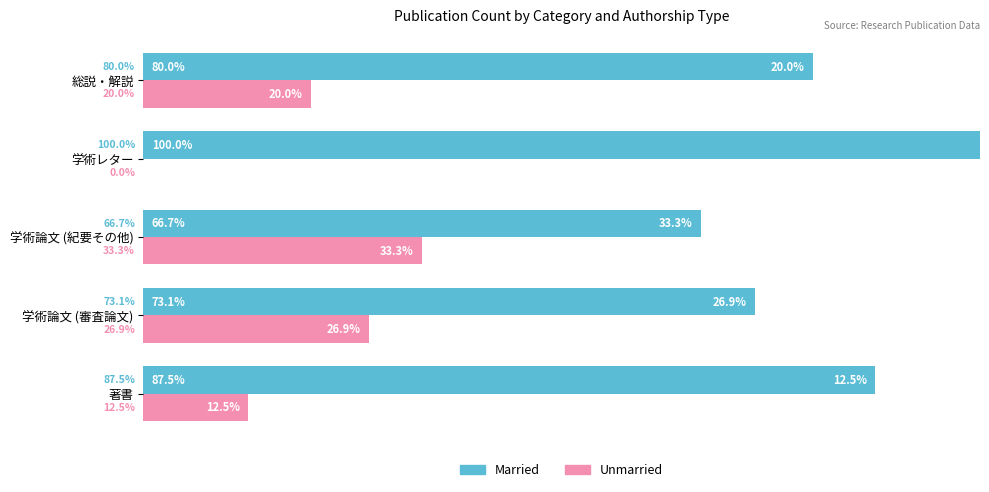

Where is Married nearest to the value 83?

総説・解説